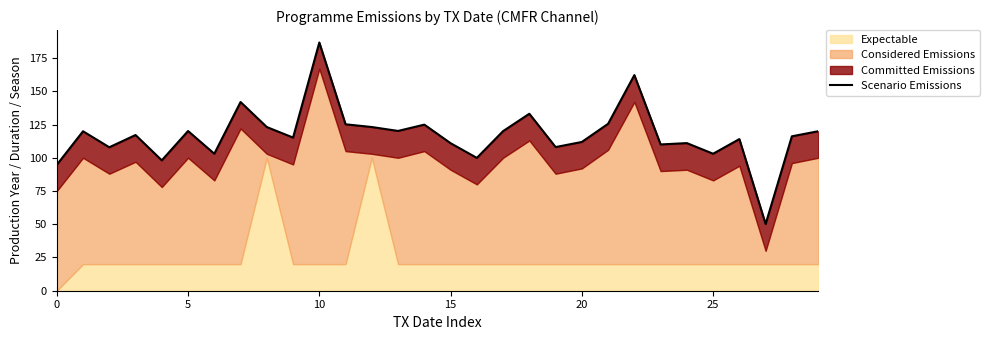

What is the difference between the maximum and minimum values?

136.5